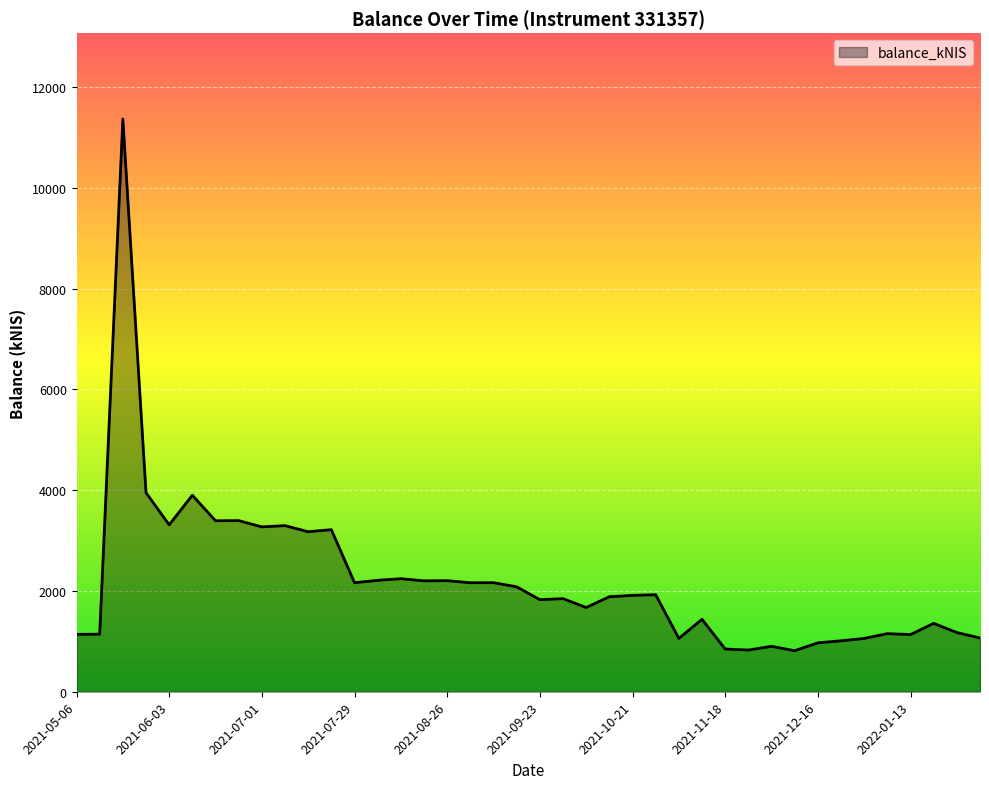

What is the difference between the maximum and minimum values?

10553.1